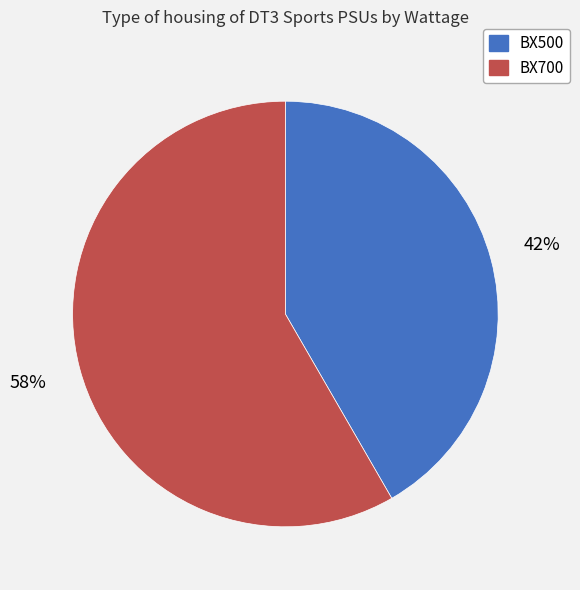

To the nearest percent, what portion does BX500 represent?

42%